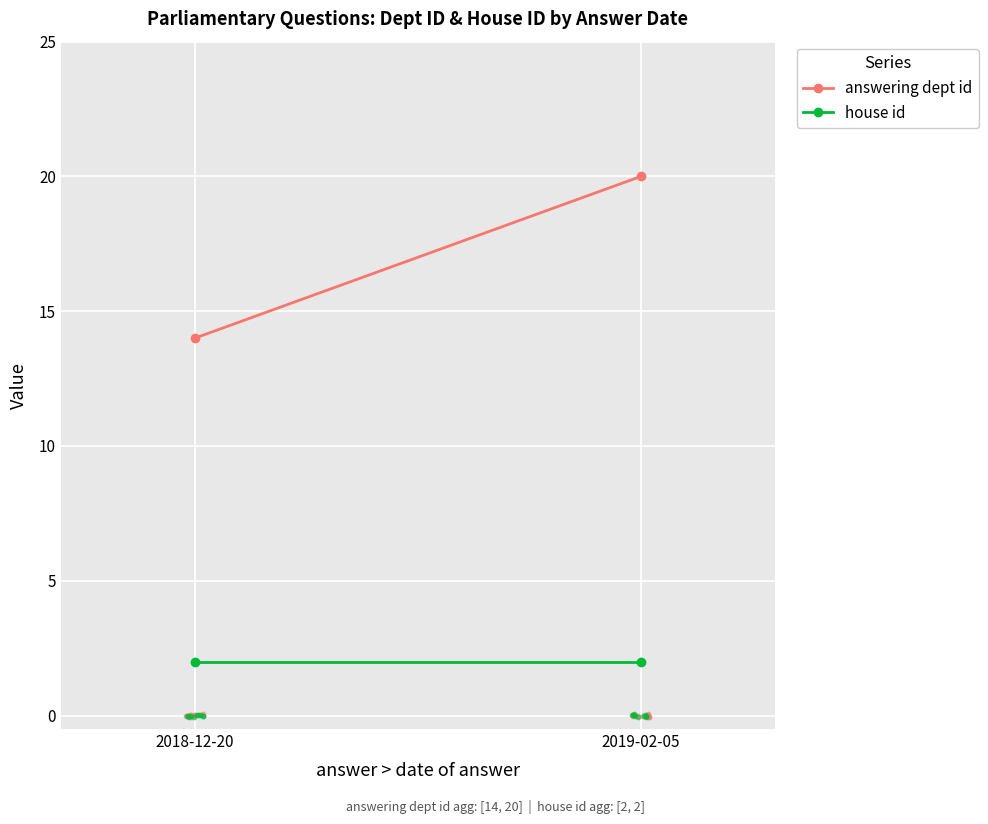

Which series has the largest total across all categories?

answering dept id